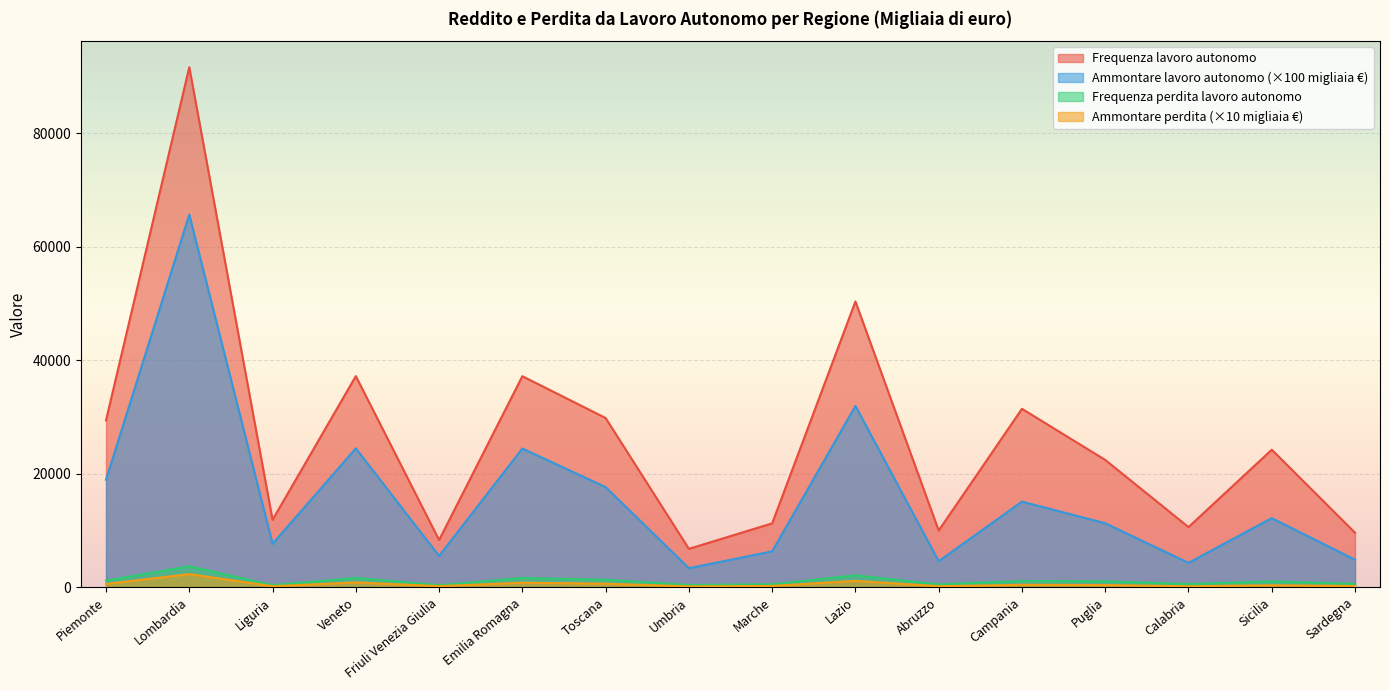

Which has a higher value, Emilia Romagna or Friuli Venezia Giulia?

Emilia Romagna